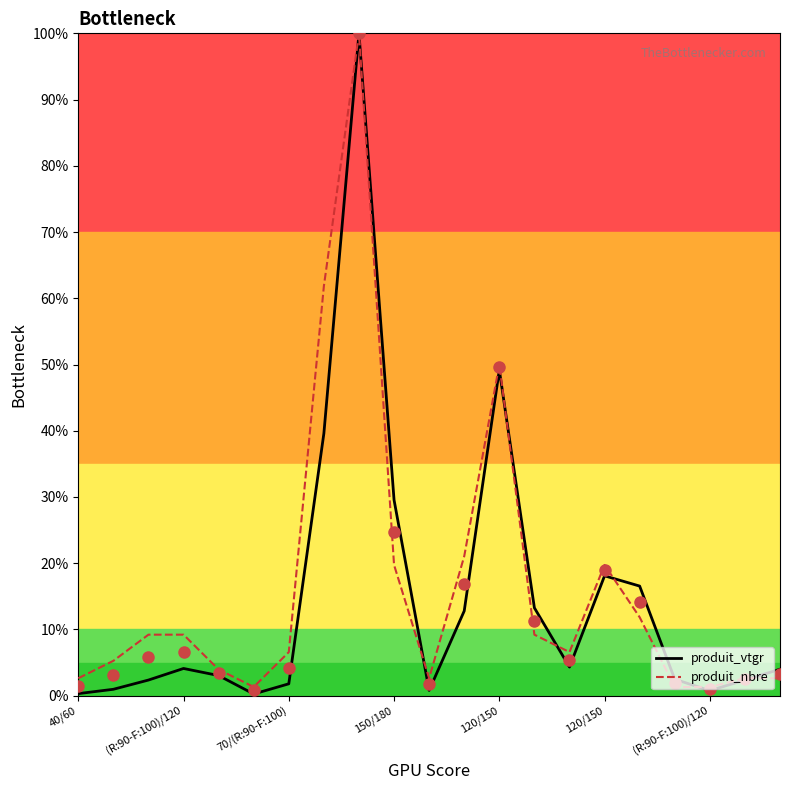

How many lines are shown in the chart?

2